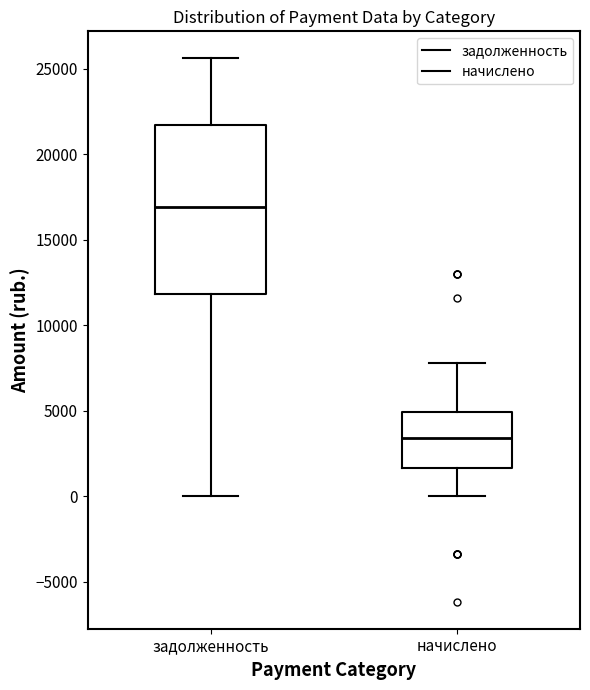

Where does the lower whisker of the box for задолженность end on the y-axis? The values are not printed on the chart, so give them approximately, as read against the axis.

0